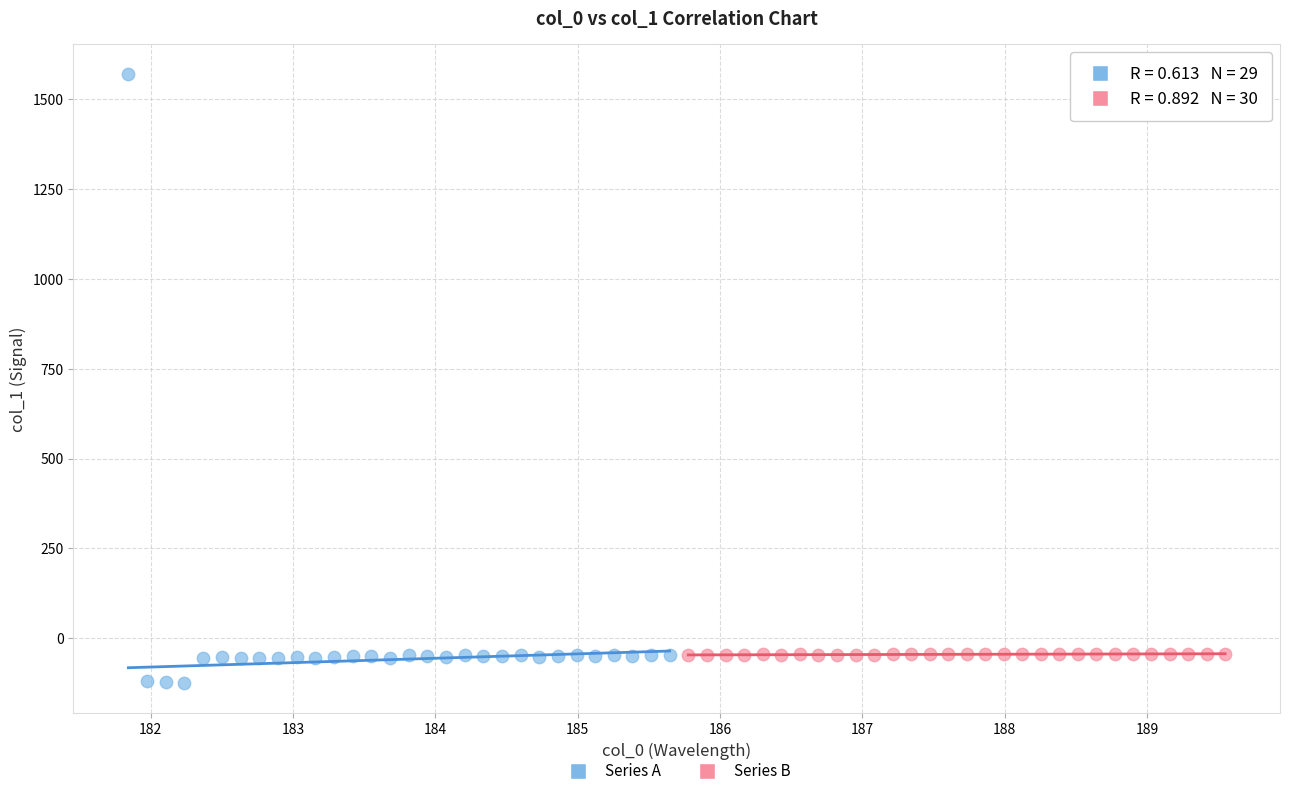

Which series has the widest spread of Y values?

Series A